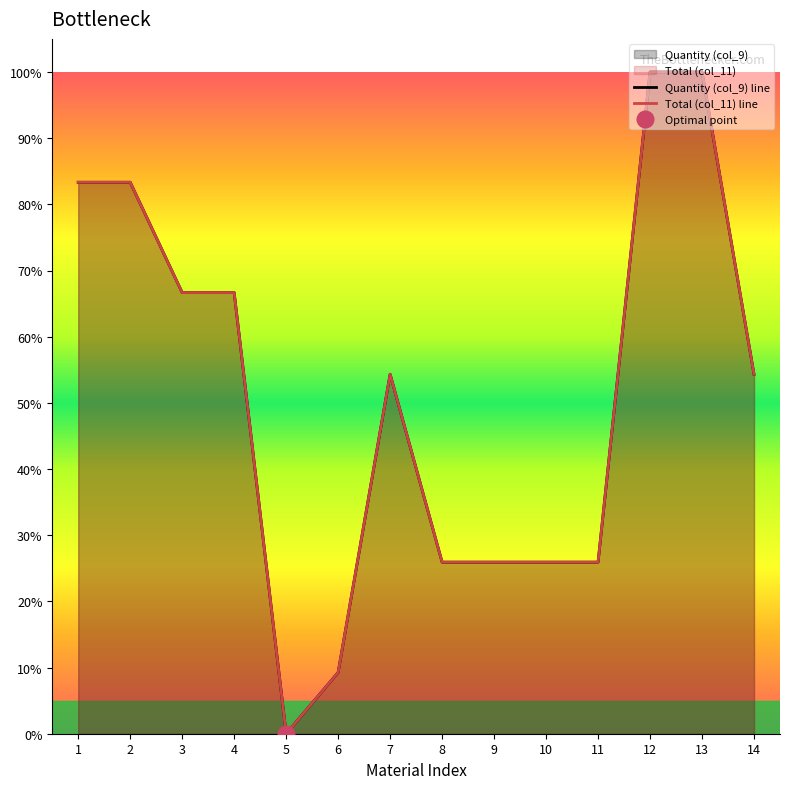

Between 5 and 3, which is larger?

3